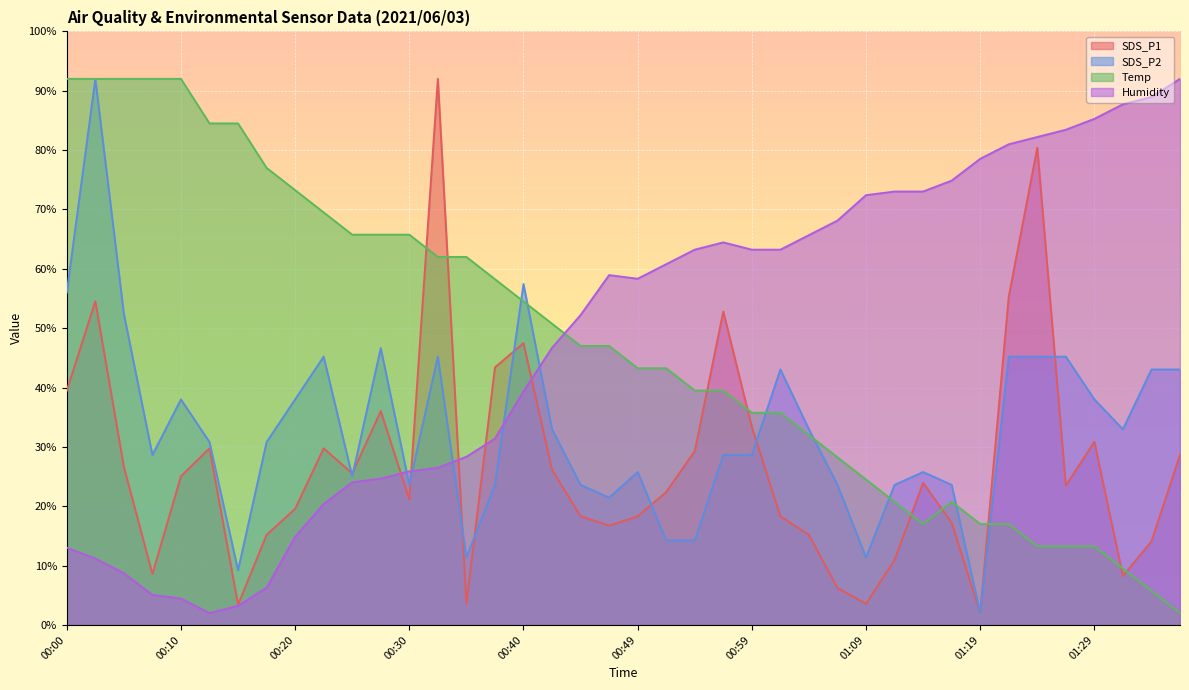

At which category is the sum across all series the highest?

00:03